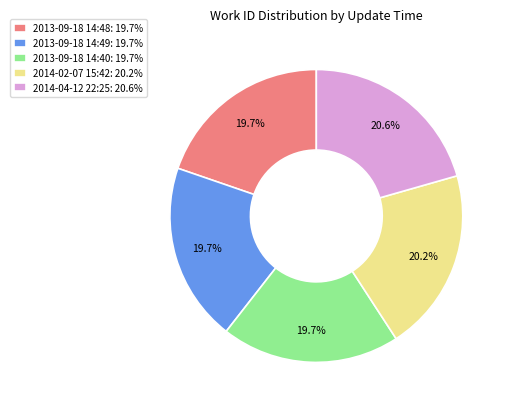

Does any single category account for the majority?

No